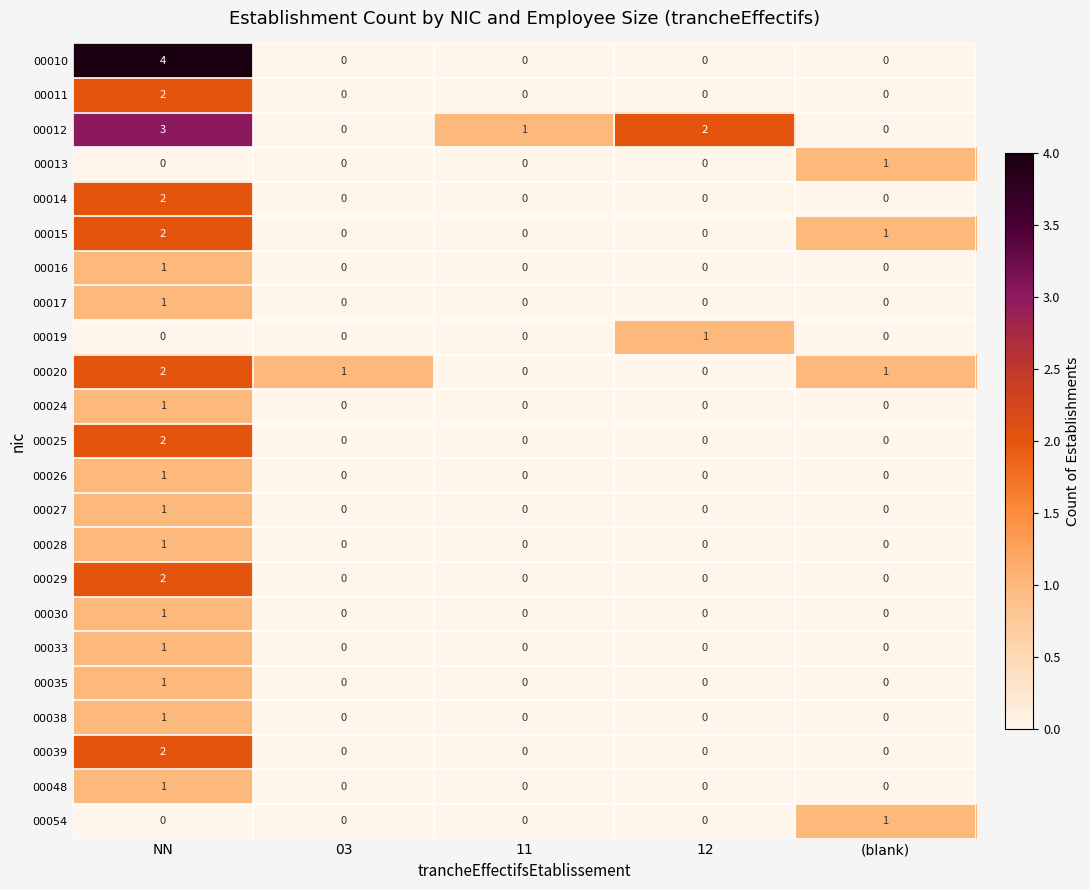

What is the greatest value displayed?

4